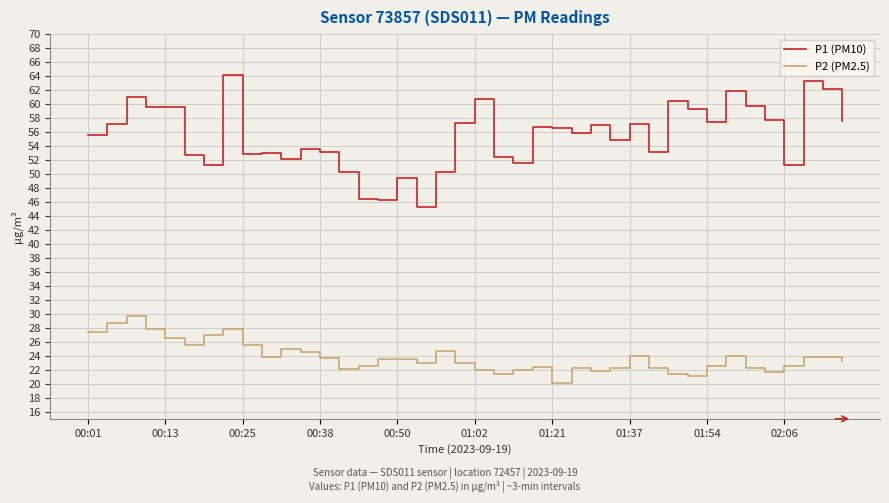

Which series has the widest spread of values?

P1 (PM10)